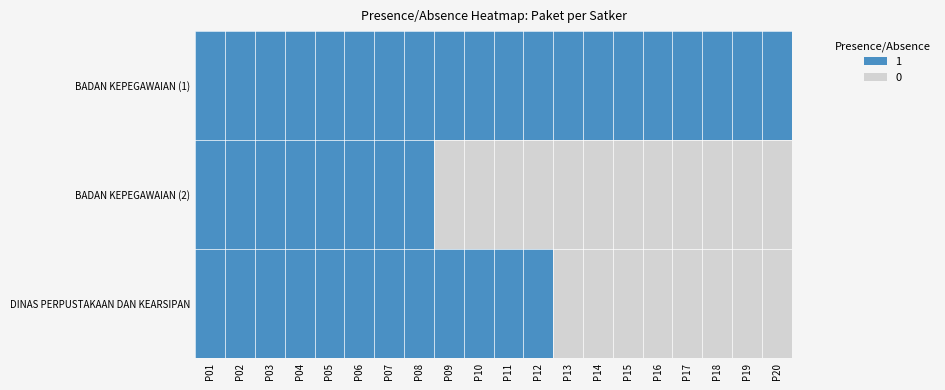

Which has a higher value, P19 or P13?

P19